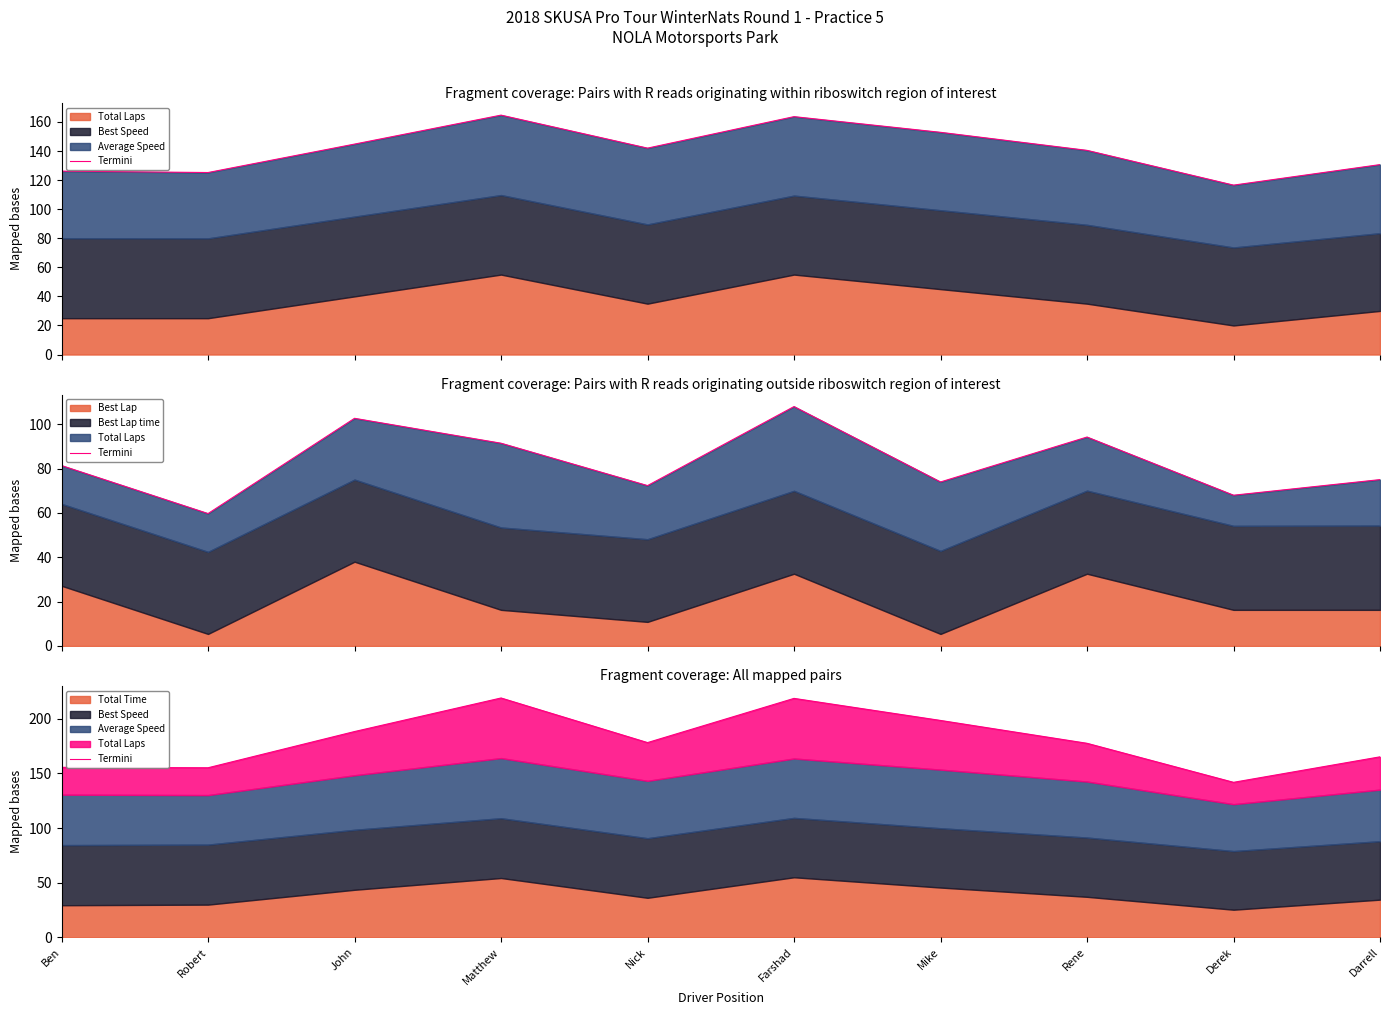

Which category has the highest value across all series?

Matthew